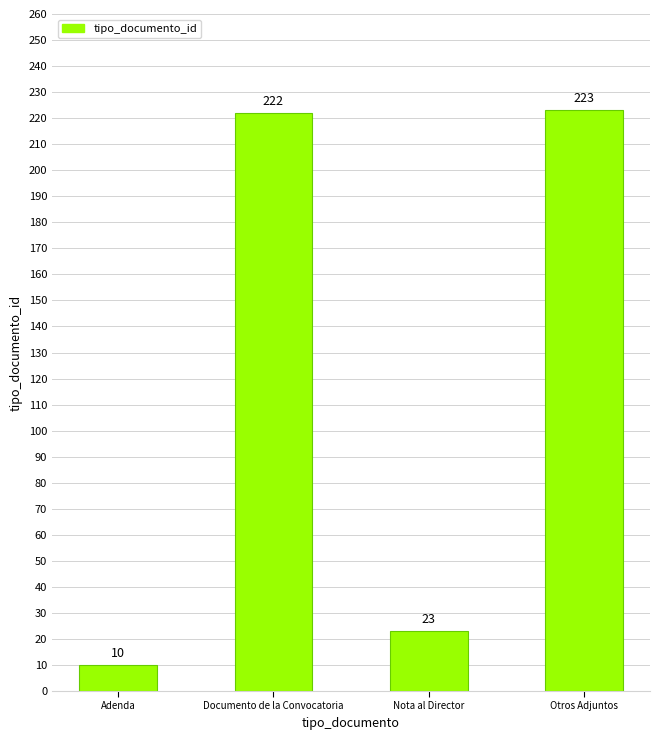

How many bars are there in total?

4